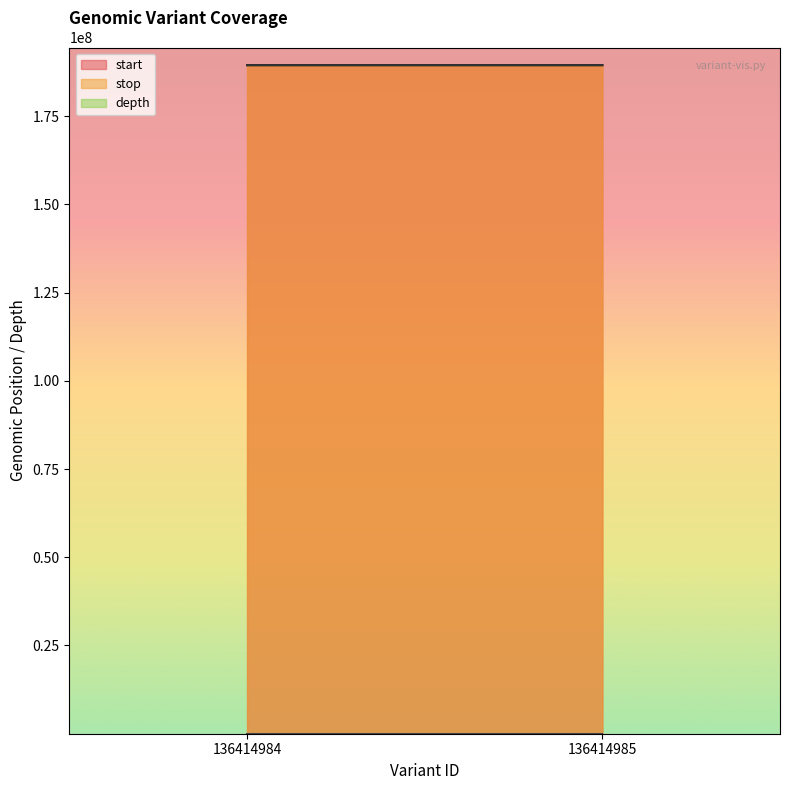

Which category has the highest value across all series?

136414985